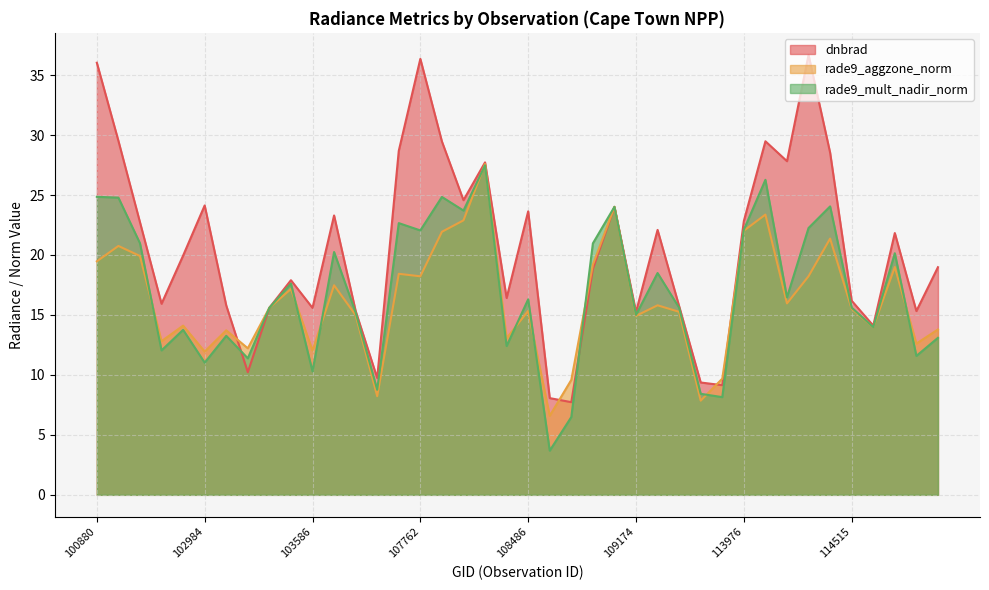

Reading left to right, extract all data points from this chart.

dnbrad: 36.0	29.5	22.7	15.9	19.9	24.1	15.8	10.2	15.6	17.9	15.6	23.3	15.3	9.7	28.7	36.4	29.5	24.6	27.7	16.4	23.6	8.1	7.7	18.8	24.0	15.2	22.1	15.7	9.4	9.1	22.8	29.5	27.8	36.7	28.5	16.2	14.1	21.8	15.3	19.0
rade9_aggzone_norm: 19.5	20.8	19.9	12.8	14.1	11.9	13.7	12.2	15.6	17.2	12.0	17.5	15.0	8.2	18.4	18.2	21.9	22.9	27.6	13.1	15.3	6.6	9.6	19.2	24.0	14.9	15.8	15.3	7.9	9.7	22.0	23.4	16.0	18.2	21.4	15.5	14.0	19.0	12.6	13.8
rade9_mult_nadir_norm: 24.8	24.8	21.0	12.0	13.8	11.0	13.3	11.4	15.6	17.6	10.3	20.2	15.2	8.8	22.7	22.0	24.8	23.7	27.5	12.4	16.3	3.7	6.5	21.0	24.0	15.0	18.5	15.6	8.4	8.1	22.1	26.3	16.5	22.2	24.1	15.6	14.0	20.1	11.6	13.1